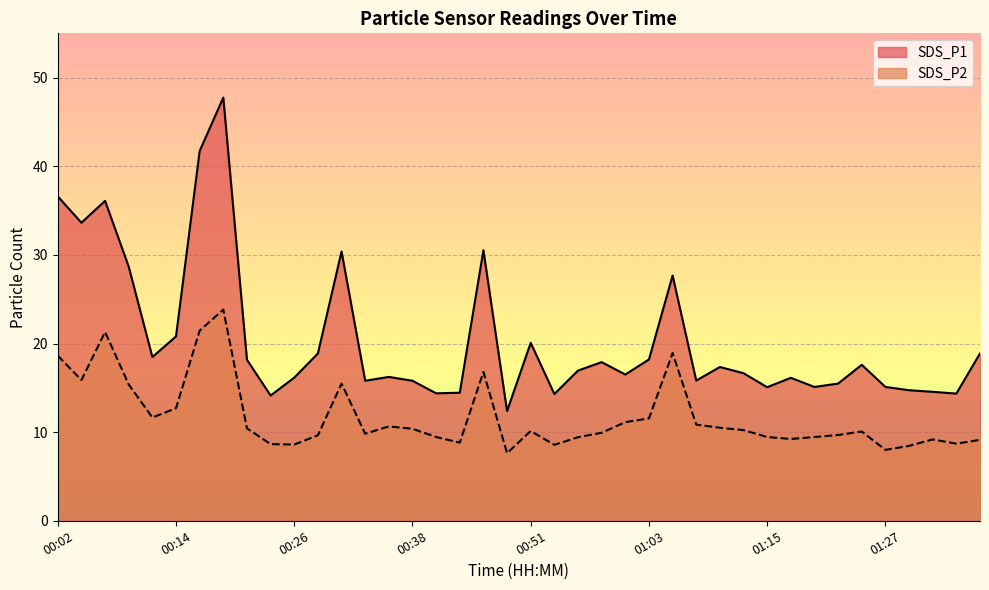

How many data points in SDS_P1 are less than 16?

15